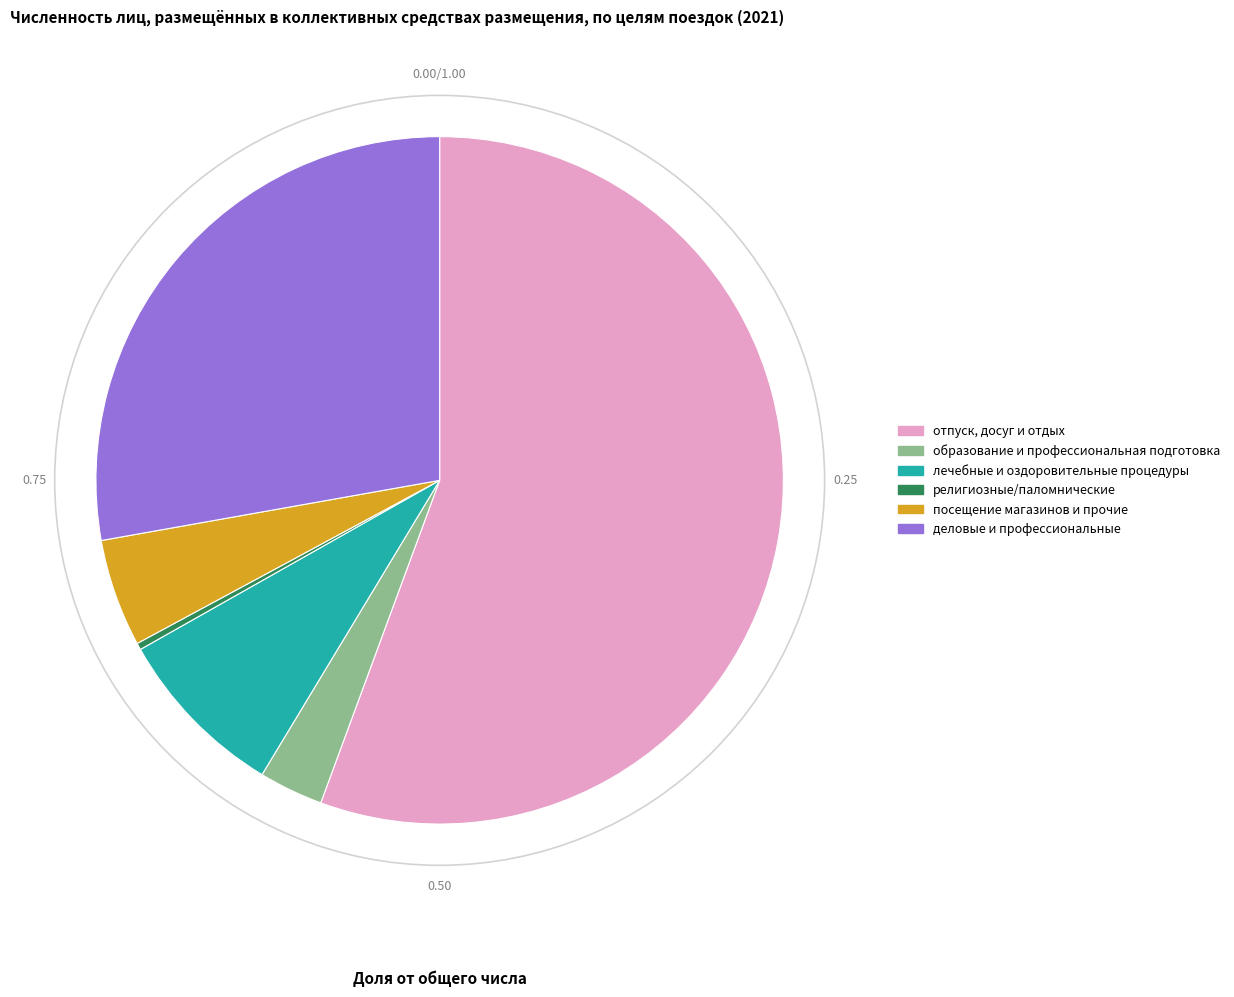

What is the ratio of the value at деловые и профессиональные to the value at религиозные/паломнические?

88.5